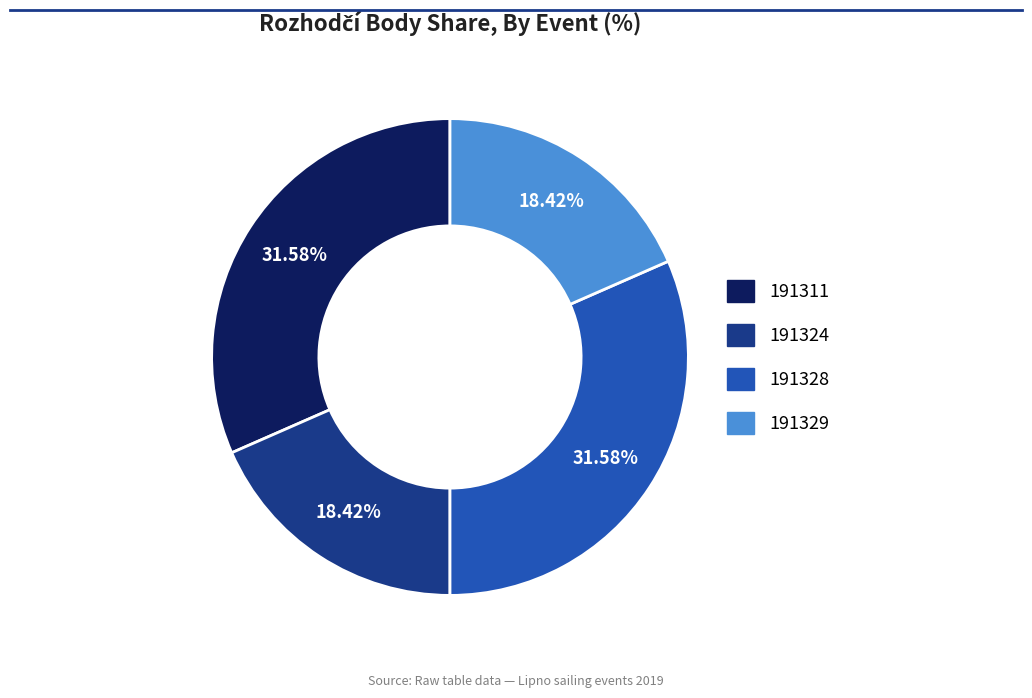

What percentage is the 191324 slice, to the nearest percent?

18%